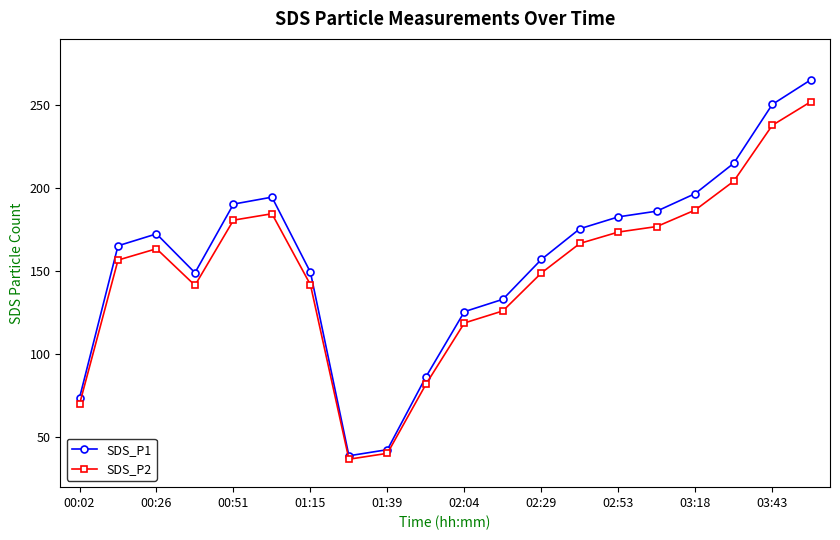

Which series has the widest spread of values?

SDS_P1